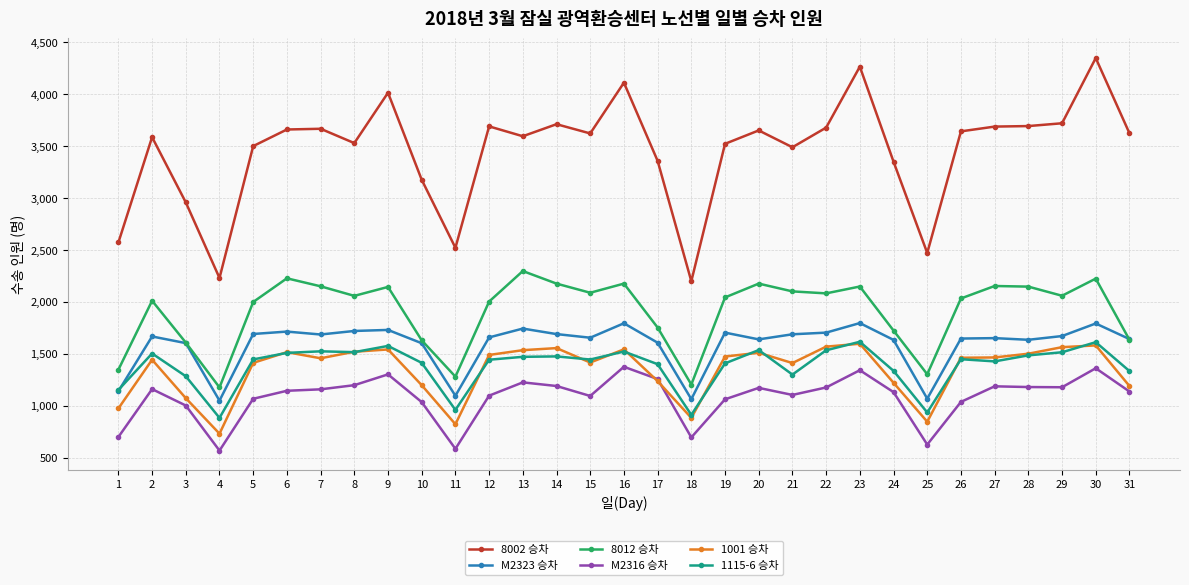

Where does the 8002 승차 series first go above 3623?

6